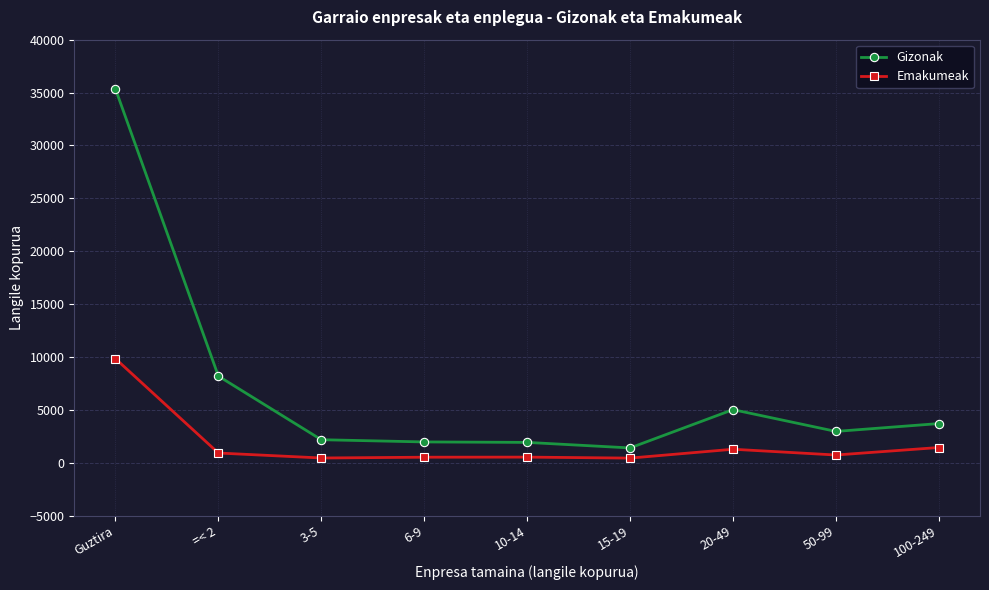

What is the sum of the Emakumeak values at 20-49 and 100-249?

2711